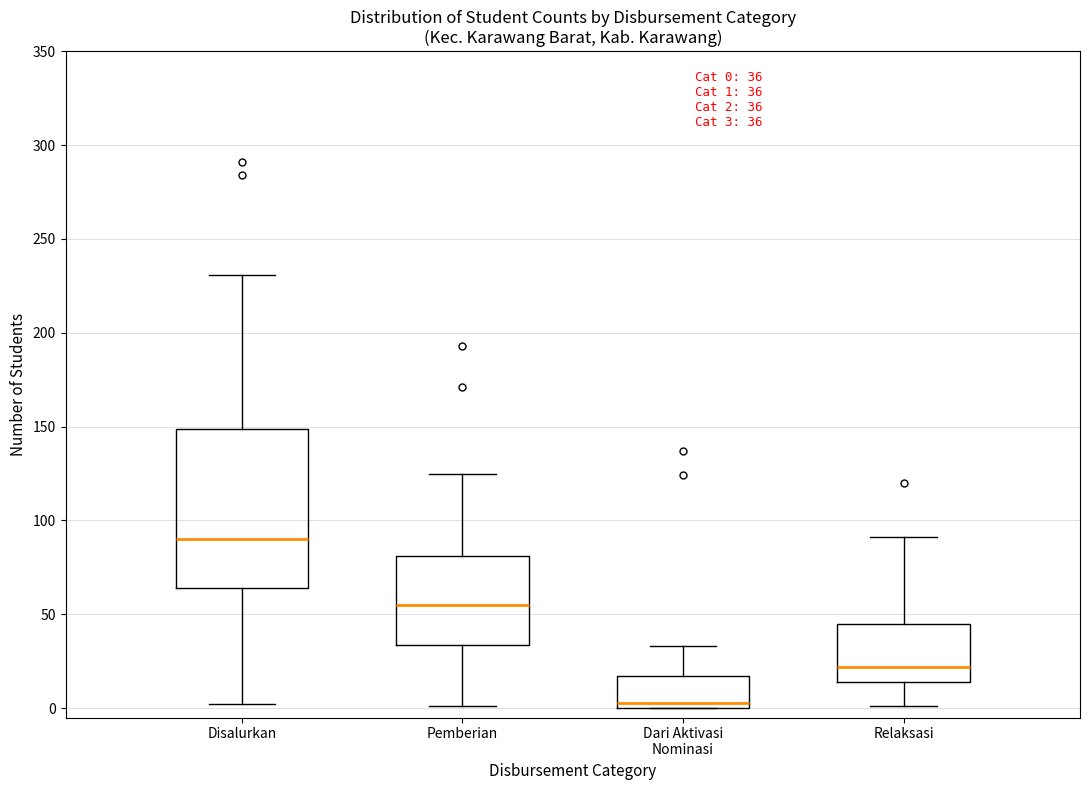

Which box's median line is the lowest?

Dari Aktivasi Nominasi